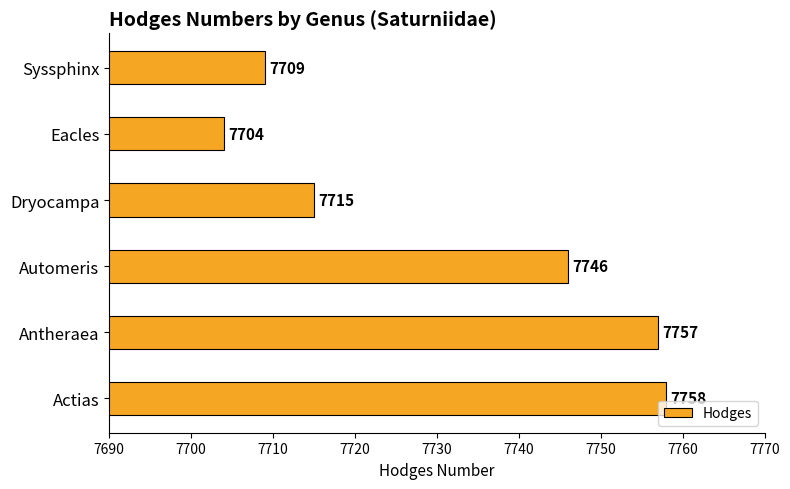

What is the sum of all values?

46389